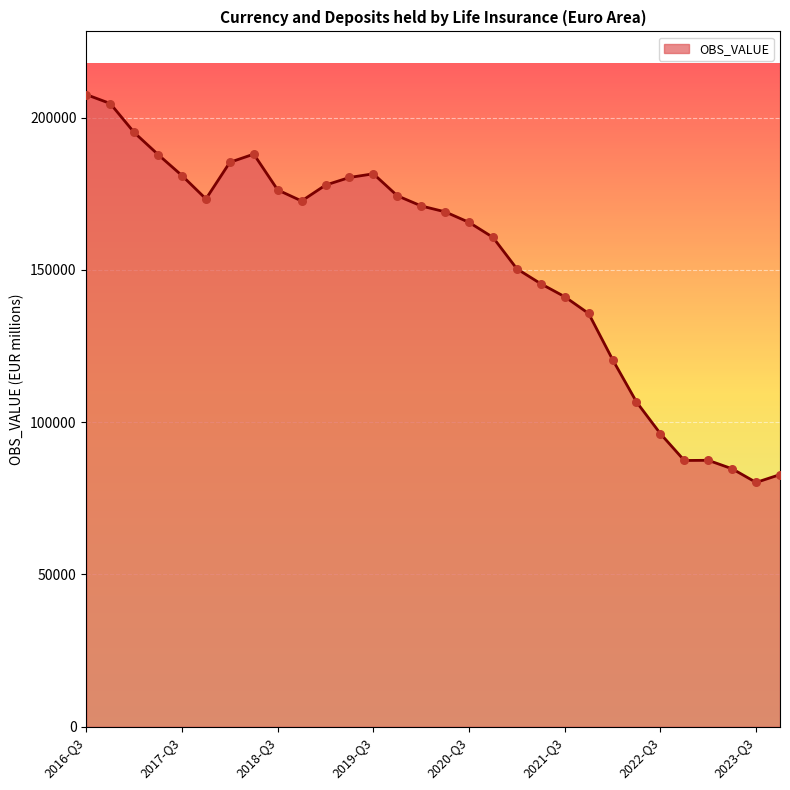

What is the smallest value displayed?

80222.6